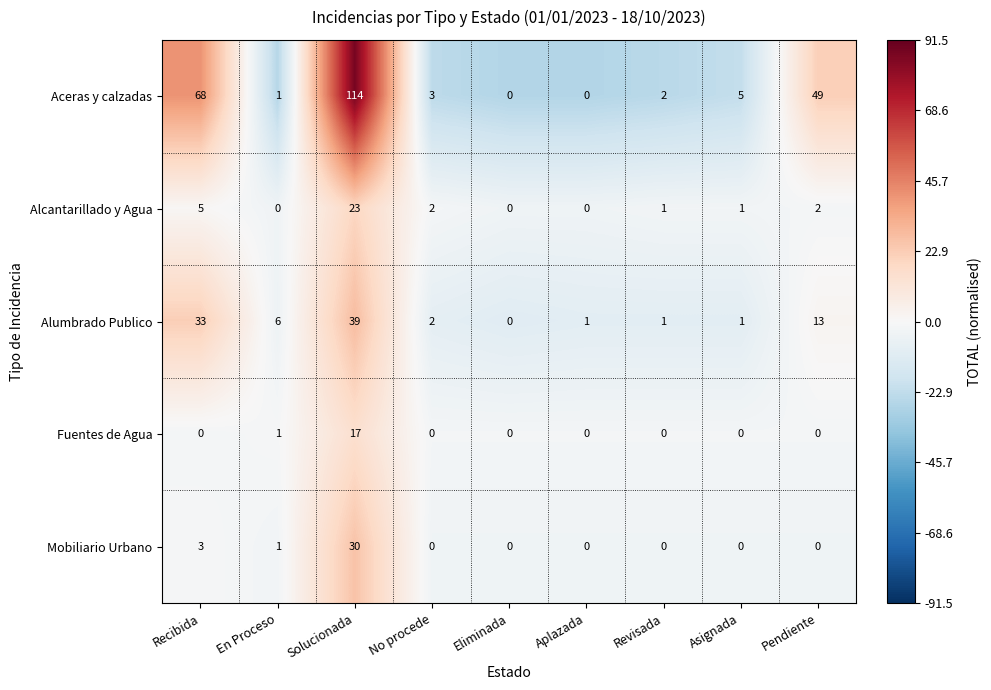

At which label does Alumbrado Publico first exceed 2?

Recibida